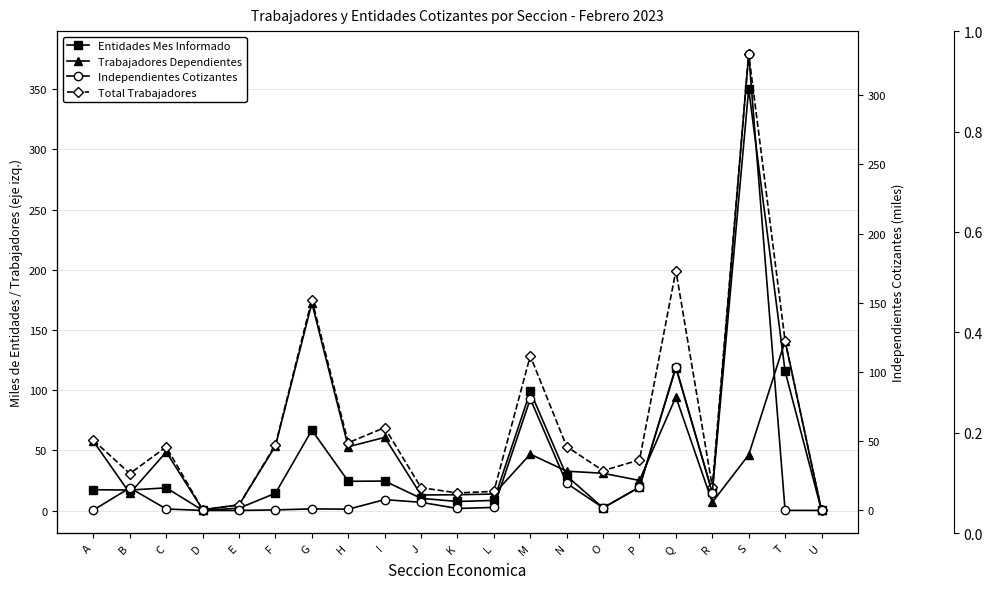

True or false: Entidades Mes Informado and Total Trabajadores intersect in this chart.

False